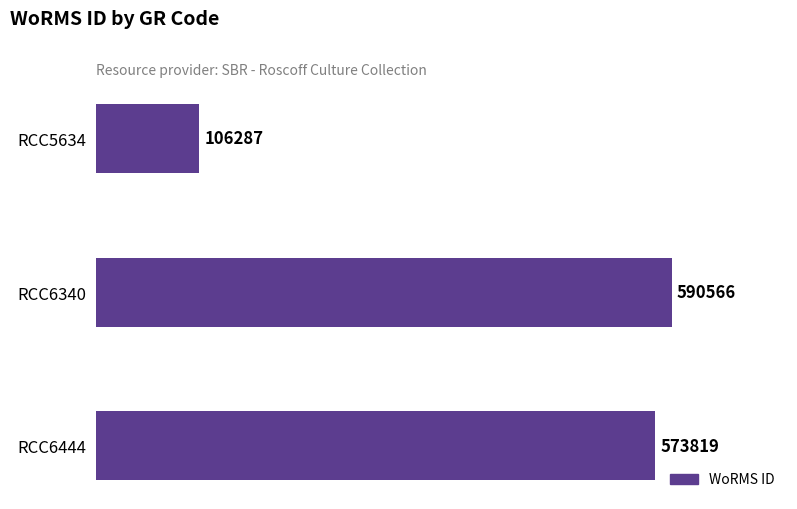

List the labels in order of value, largest first.

RCC6340, RCC6444, RCC5634